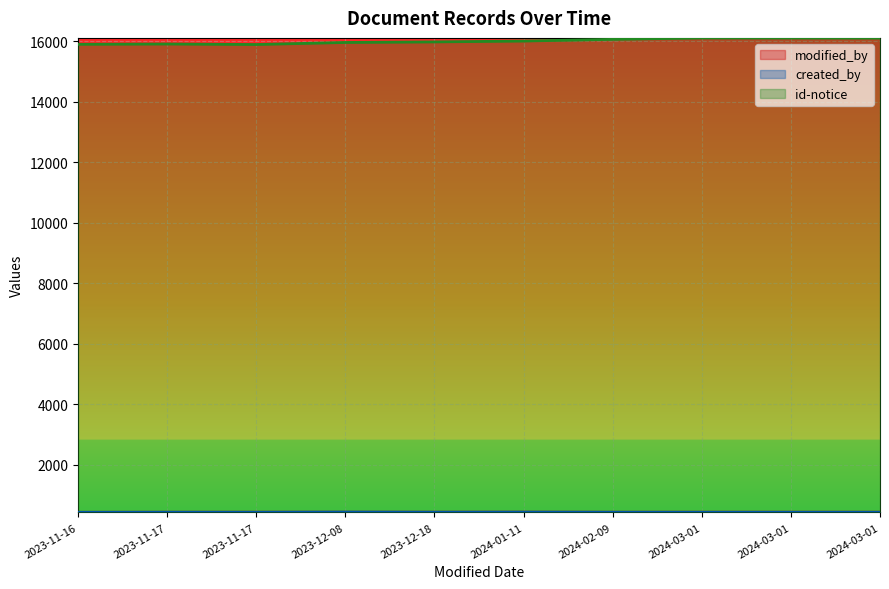

Which series has the largest range (max minus min)?

id-notice